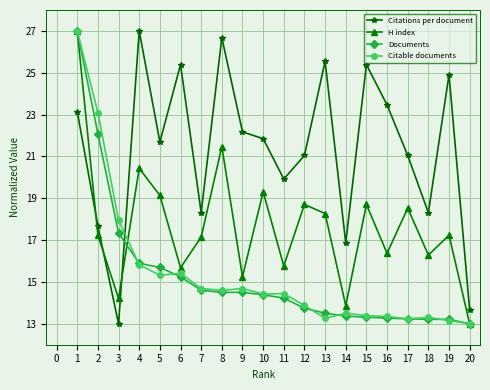

Does the chart display data point markers on the line(s)?

Yes